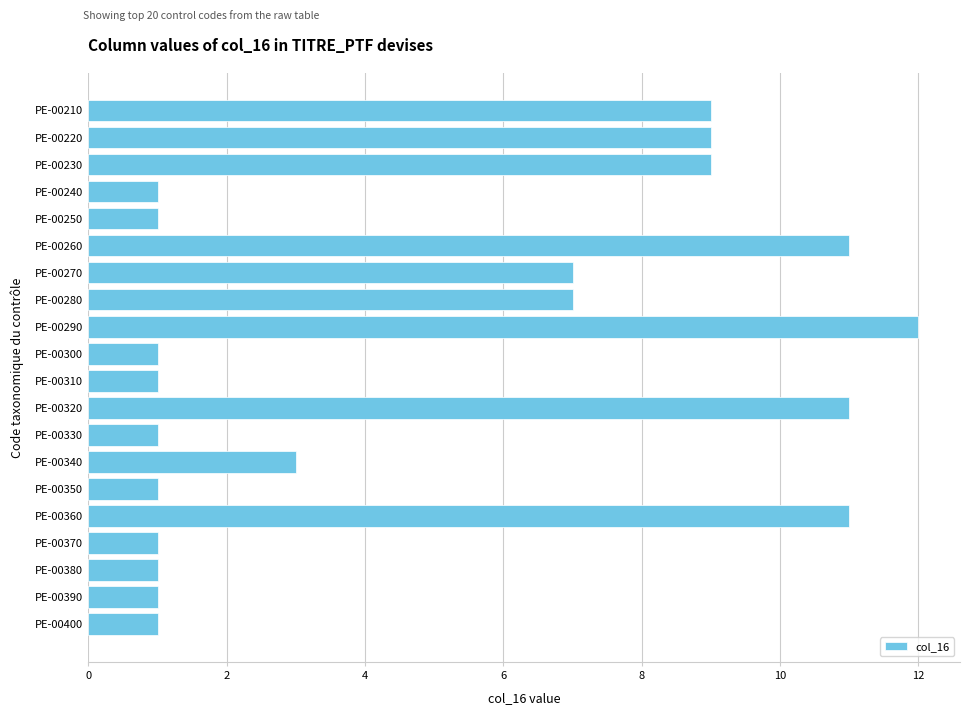

Does the chart contain stacked bars?

No